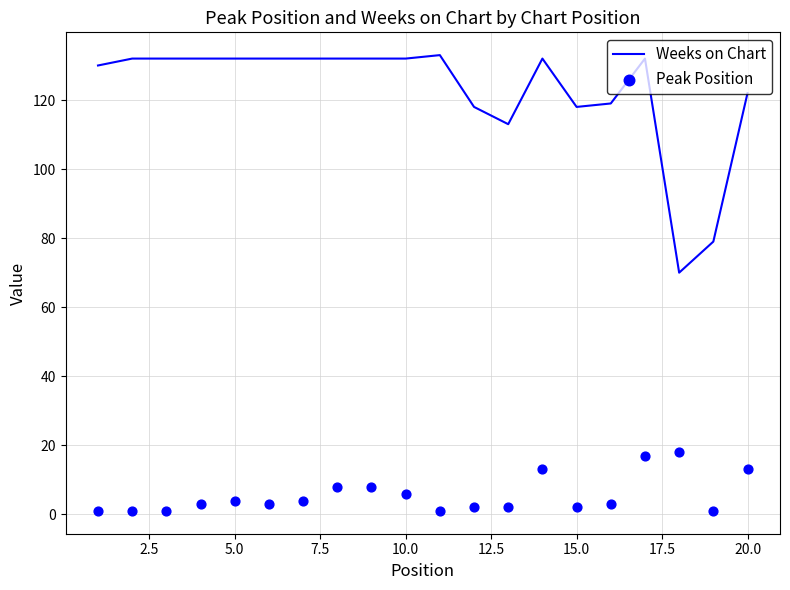

Which series reaches the maximum Y coordinate?

Weeks on Chart